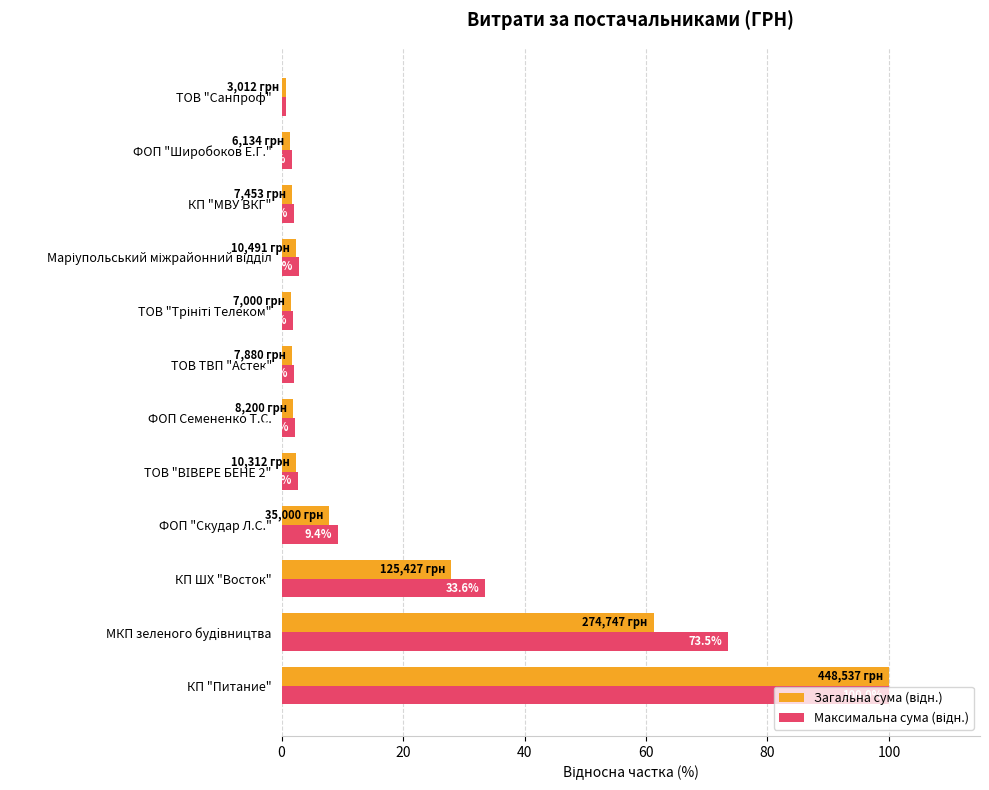

How many distinct data groups are displayed?

2